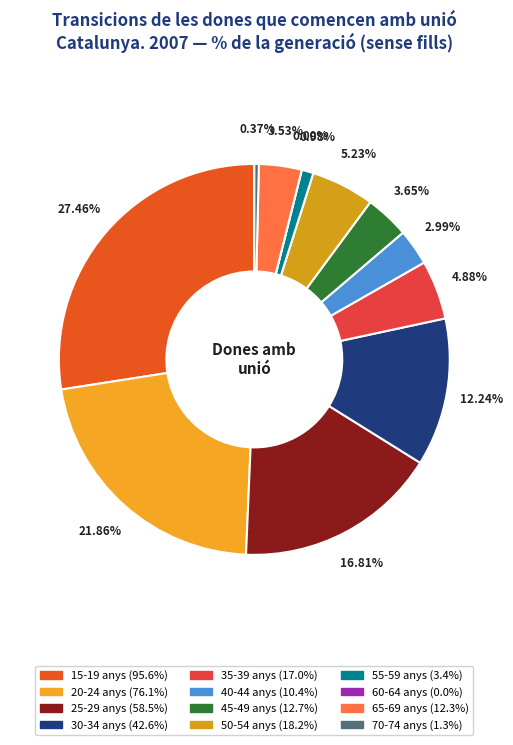

Count the number of slices in the pie.

12